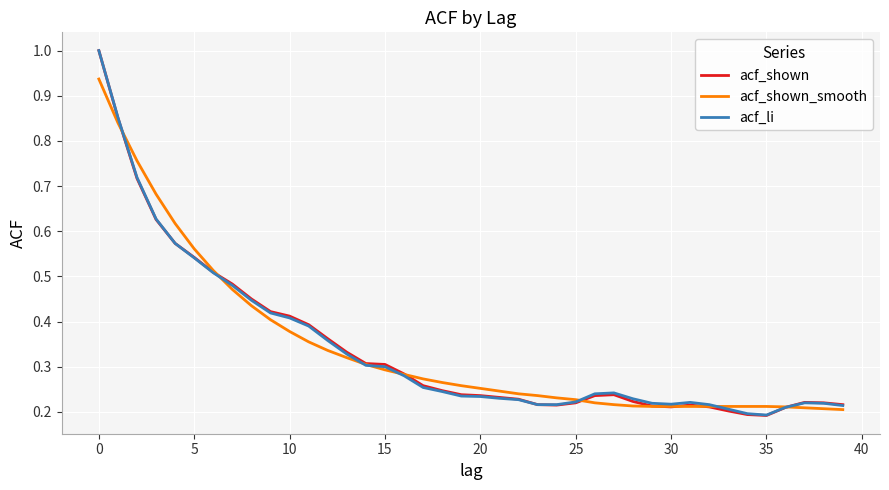

Rank the series by their average value, from highest to lowest.

acf_shown_smooth, acf_shown, acf_li